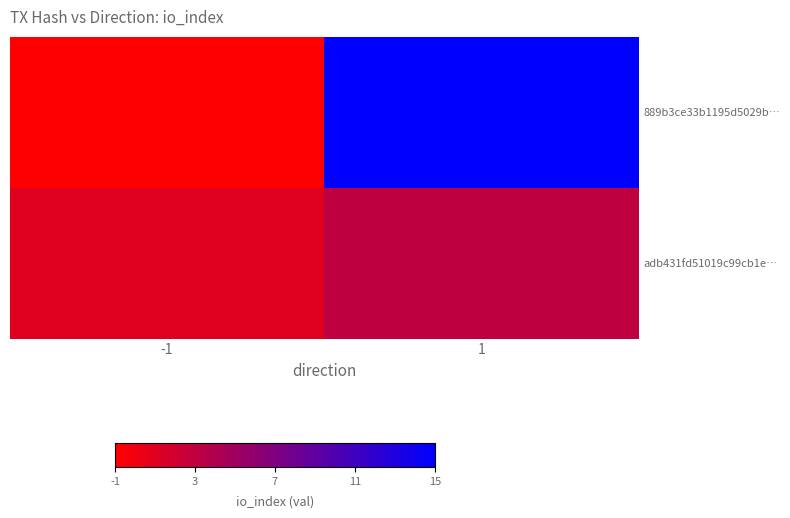

How many categories are shown in the chart?

2